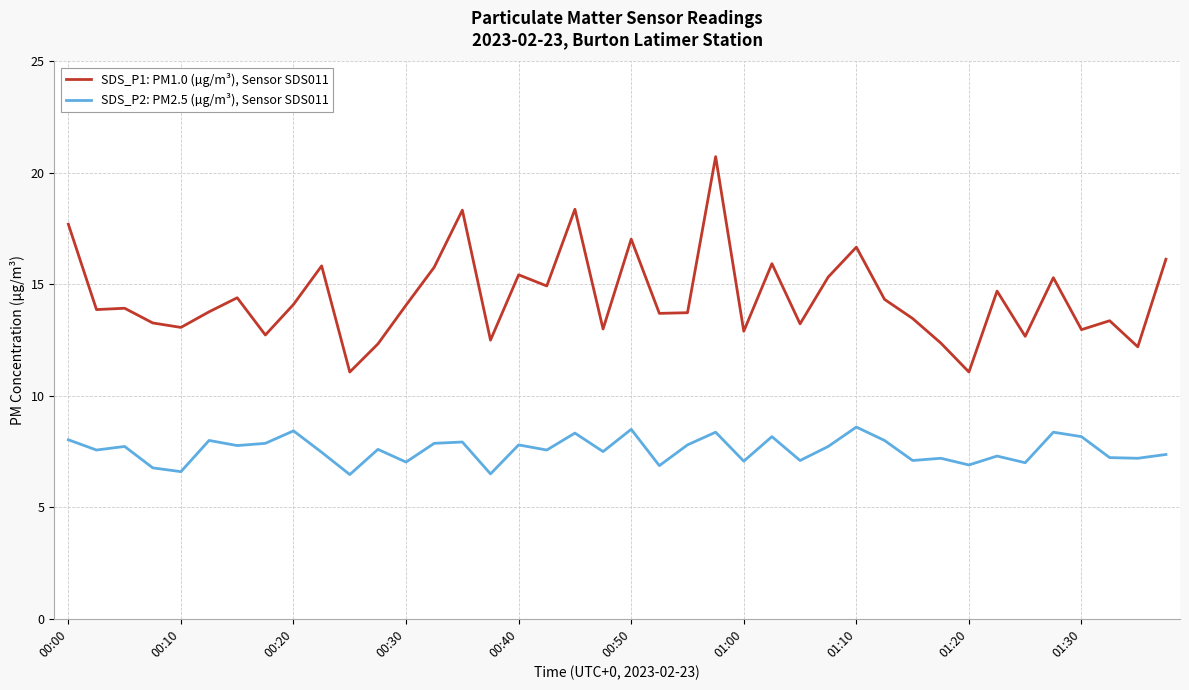

List the series in order of their peak value, highest first.

SDS_P1: PM1.0 (µg/m³), Sensor SDS011, SDS_P2: PM2.5 (µg/m³), Sensor SDS011